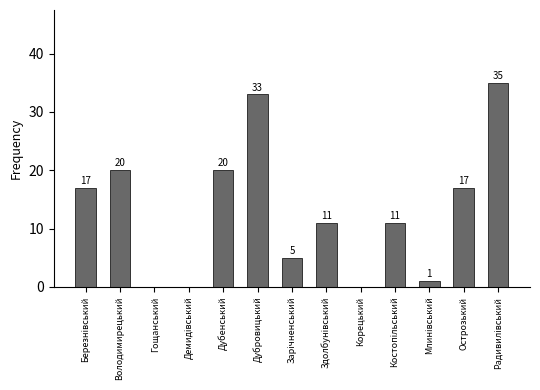

Is it true that the value at Корецький is 0?

True